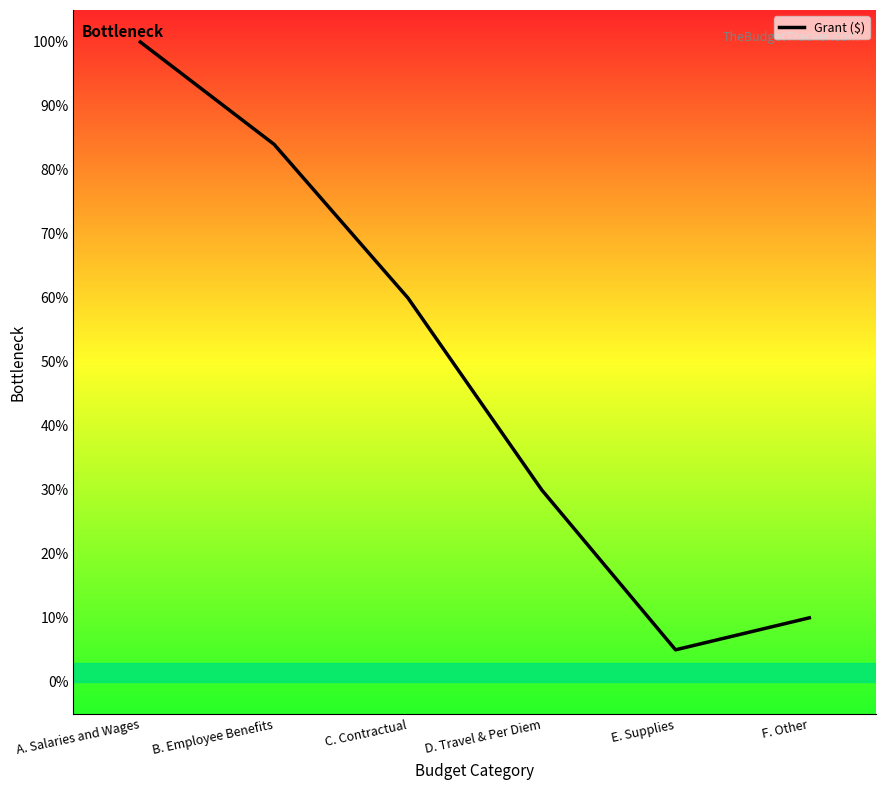

Reading left to right, what are all the values shown in this chart?

A. Salaries and Wages=100	B. Employee Benefits=84	C. Contractual=60	D. Travel & Per Diem=30	E. Supplies=5	F. Other=10